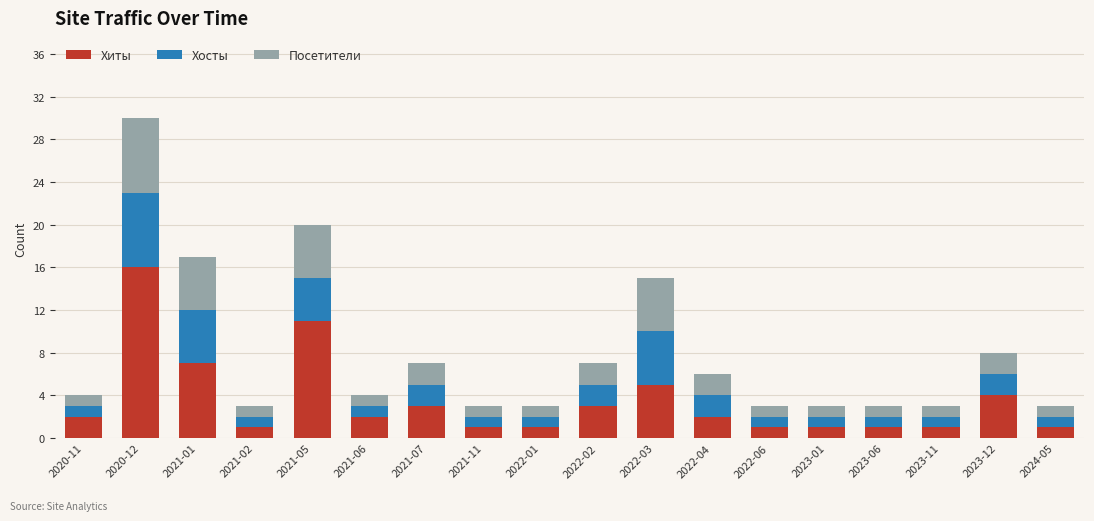

The Хиты series shows 1 at 2023-11. True or false?

True